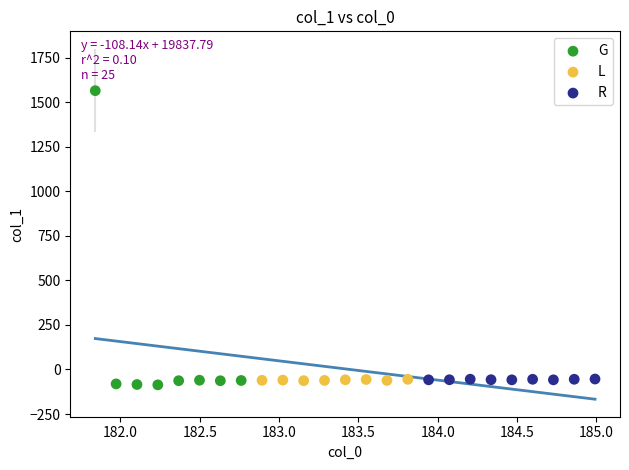

Which series contains the highest Y value?

G